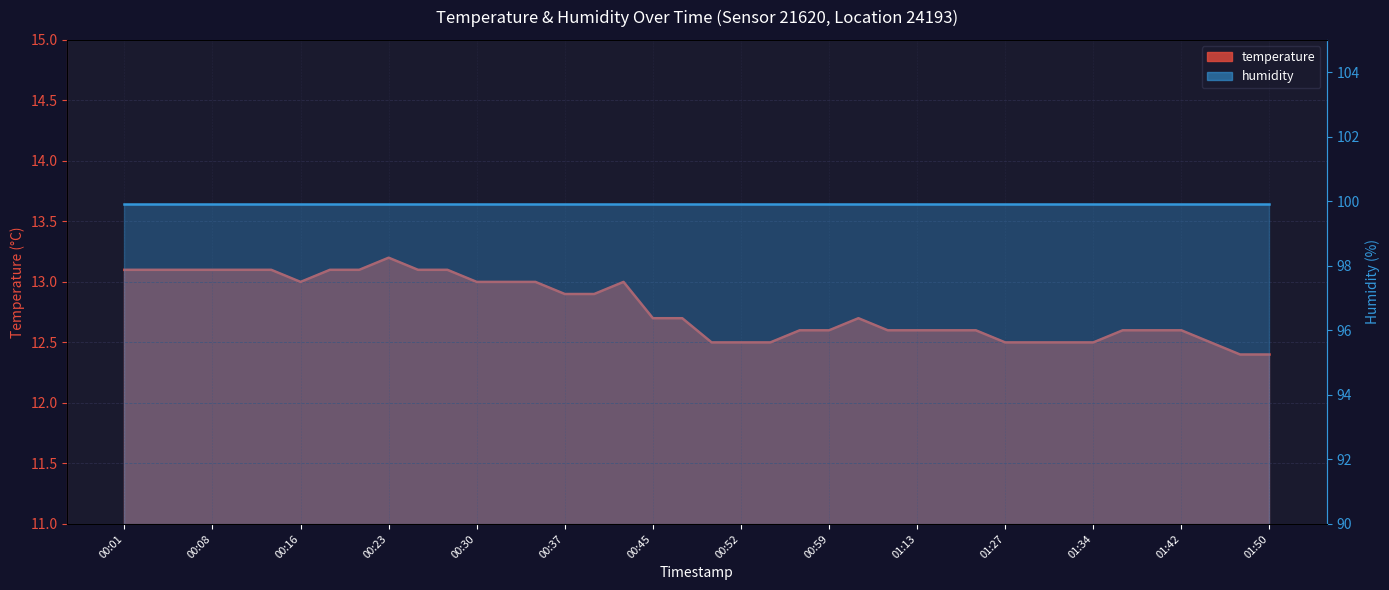

What is the sum of the values at 01:39 and 01:42?

25.2